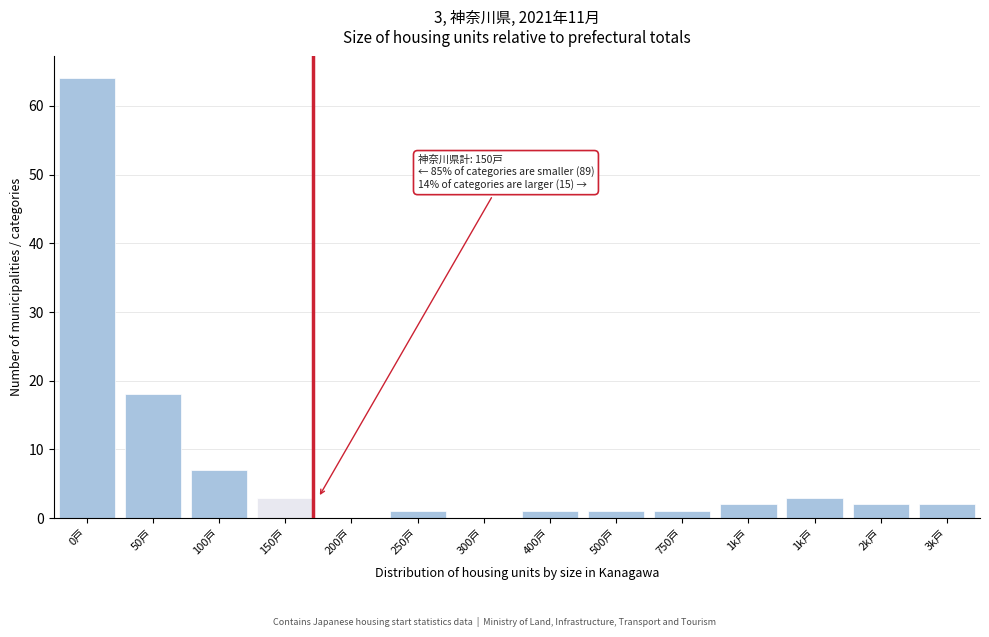

Are the bars horizontal?

No